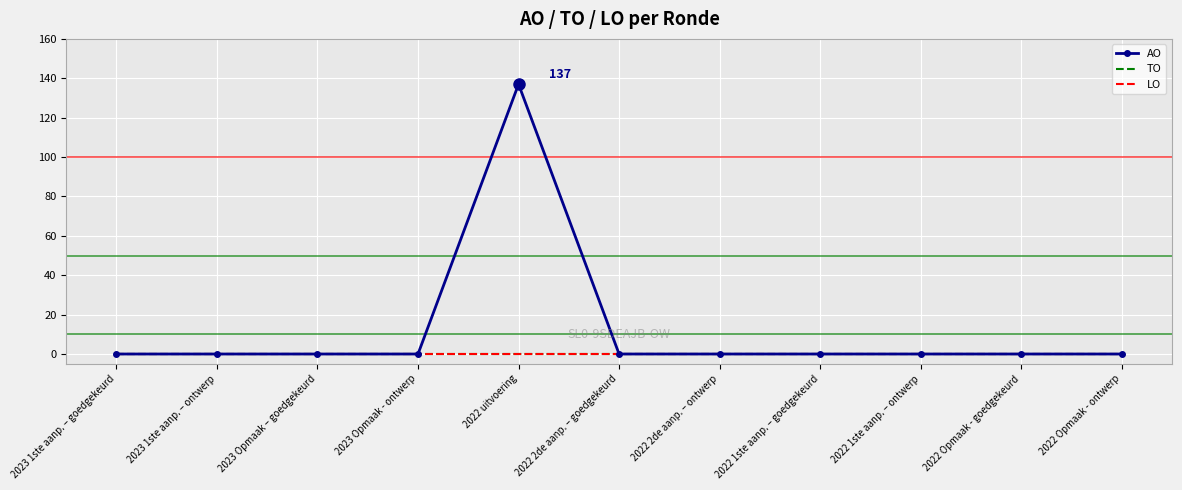

Which series has the largest total across all categories?

AO